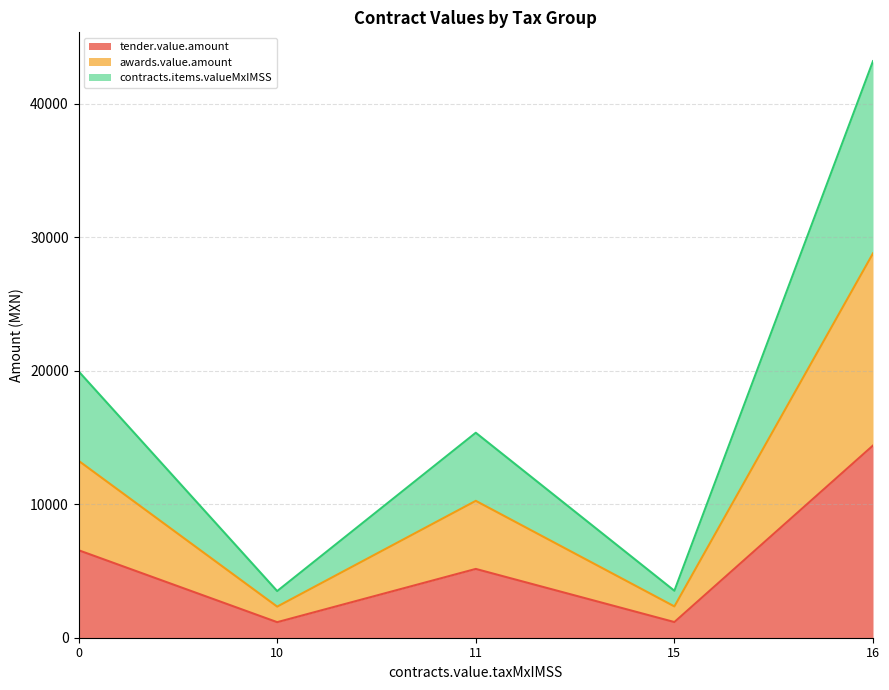

What is the average value of the contracts.items.valueMxIMSS series?

6026.5